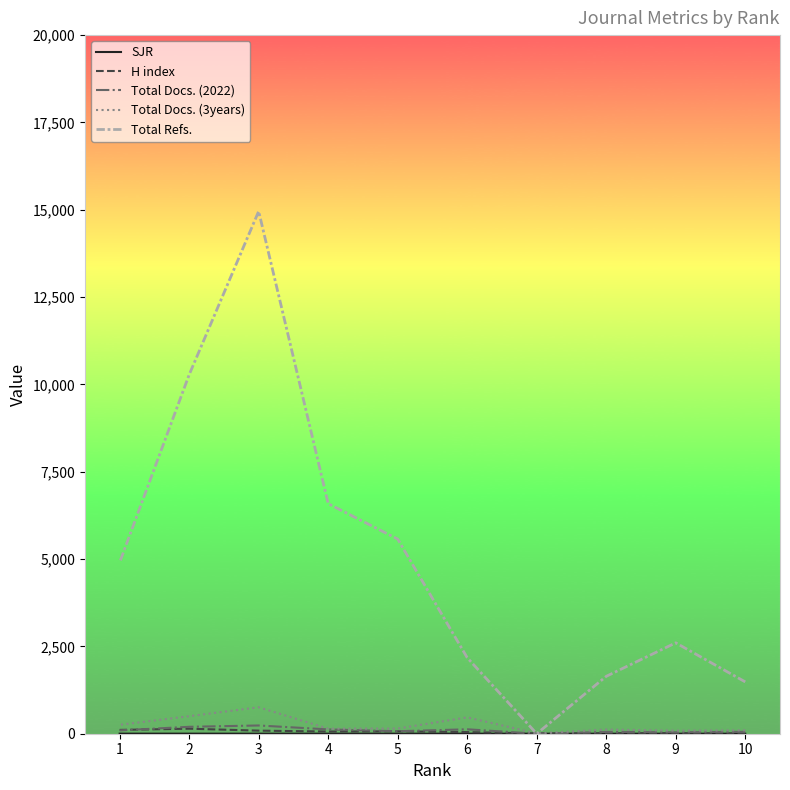

What is the value of the Total Docs. (3years) point at the 1st from the left?

96.0